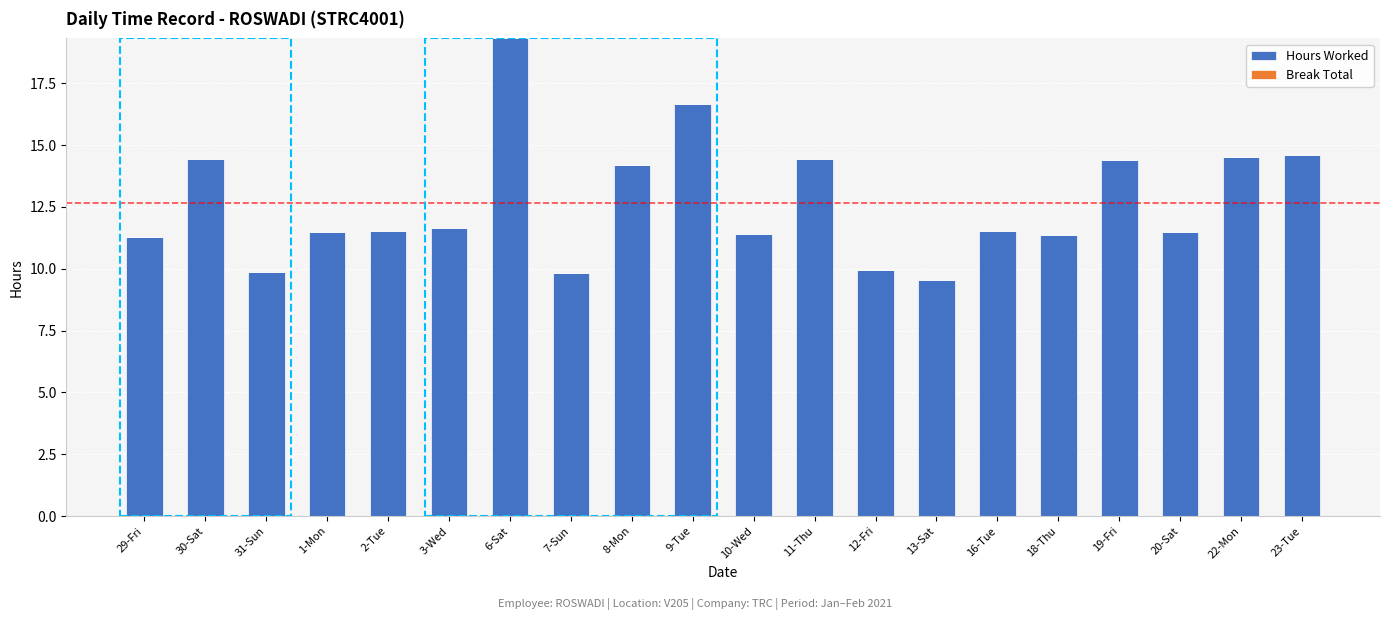

What is the difference between the values at 12-Fri and 2-Tue?

1.6